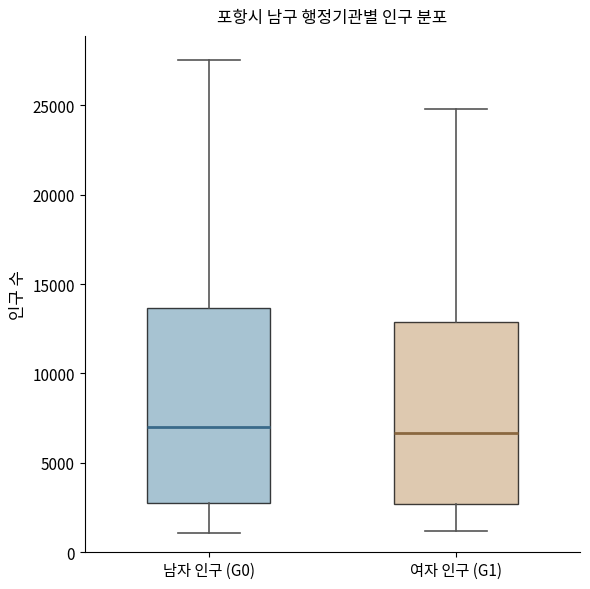

Where is the upper edge of the box for 여자 인구 (G1) on the y-axis? The values are not printed on the chart, so give them approximately, as read against the axis.

13000